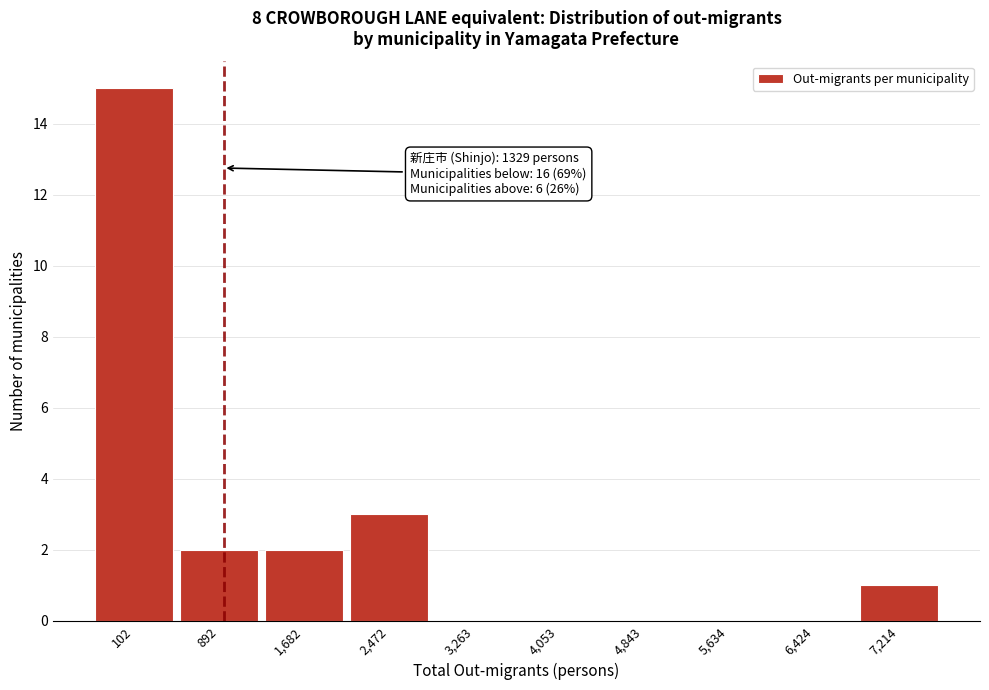

Reading left to right, list all the values displayed in this chart.

102=15	892=2	1,682=2	2,472=3	3,263=0	4,053=0	4,843=0	5,634=0	6,424=0	7,214=1